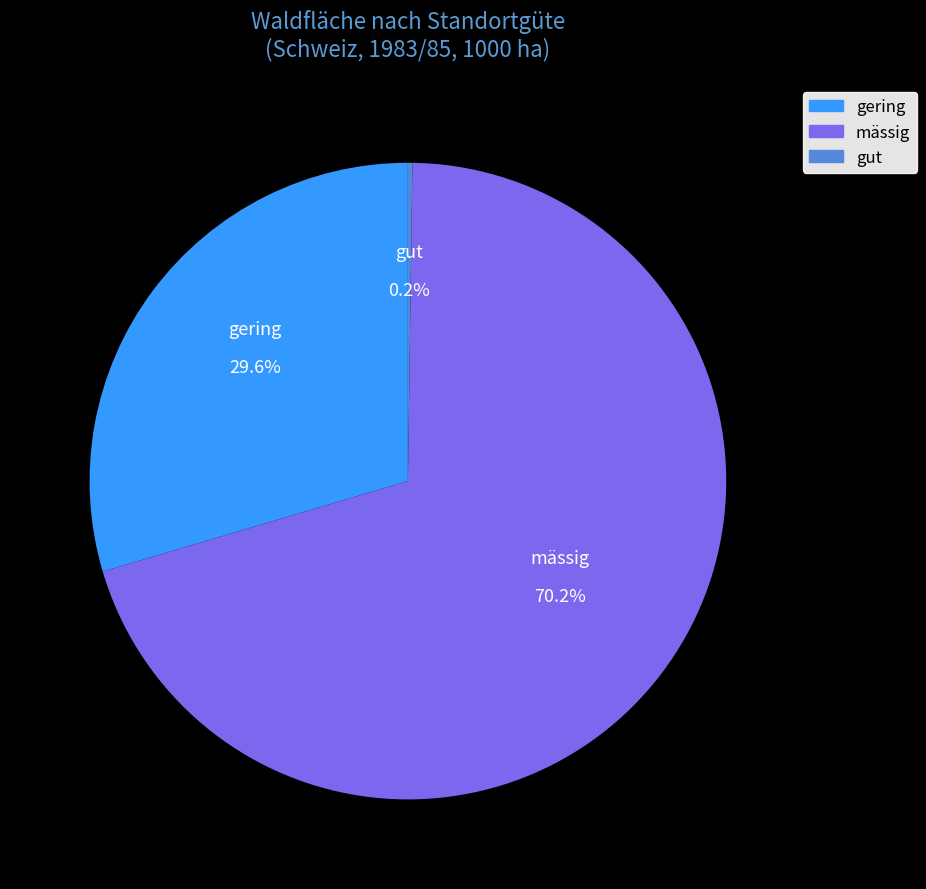

Does any single category account for the majority?

Yes